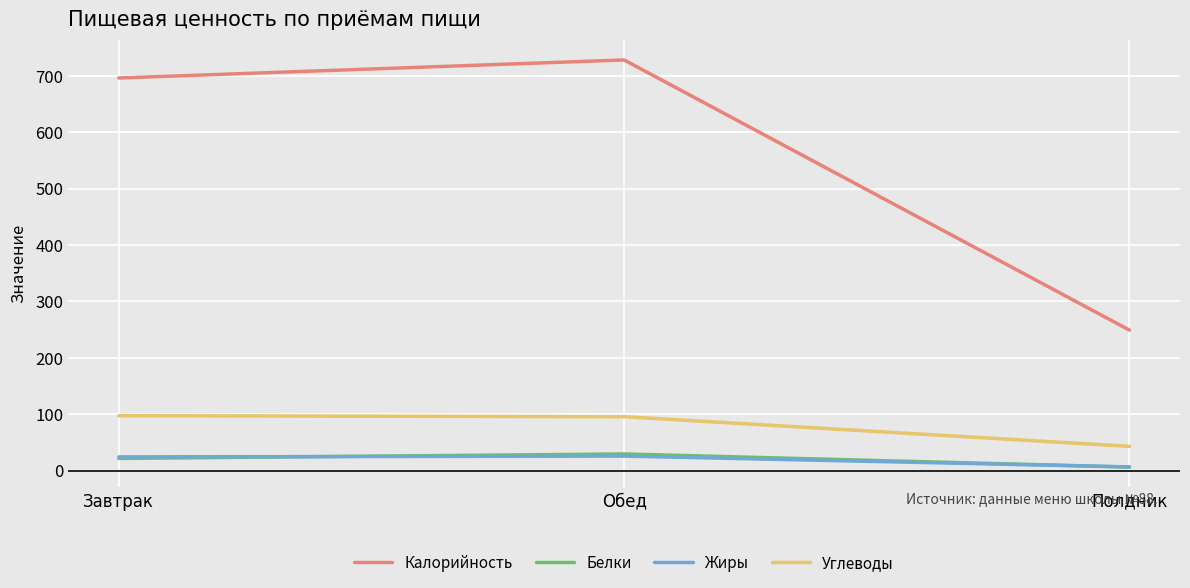

What is the maximum value for Калорийность?

728.0